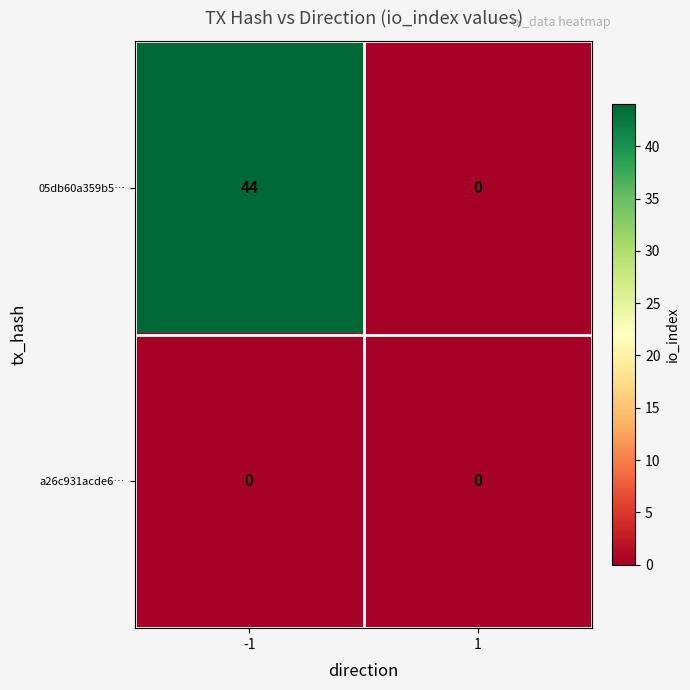

Reading left to right, list all the values displayed in this chart.

05db60a359b5…: -1=44	1=0
a26c931acde6…: -1=0	1=0